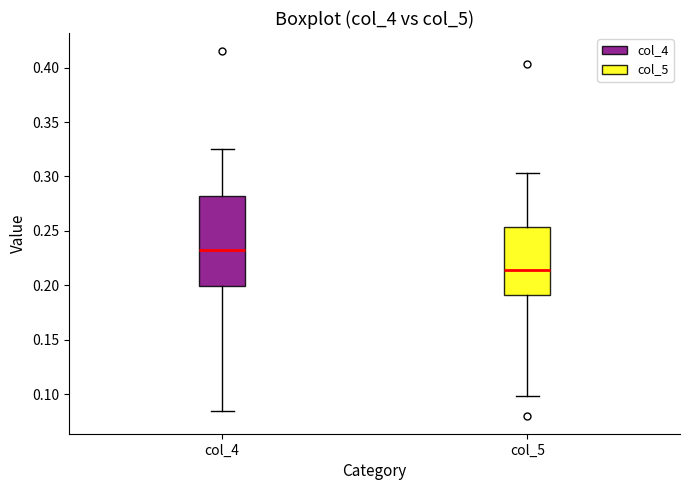

Reading left to right, transcribe this box plot: for each box, give where its median line is, the range the box spans, and where its two whiskers end, as read against the y-axis. The values are not printed on the chart, so give them approximately, as read against the axis.

col_4: median 0.235, box 0.200 to 0.280, whiskers 0.085 to 0.325
col_5: median 0.215, box 0.190 to 0.255, whiskers 0.100 to 0.305